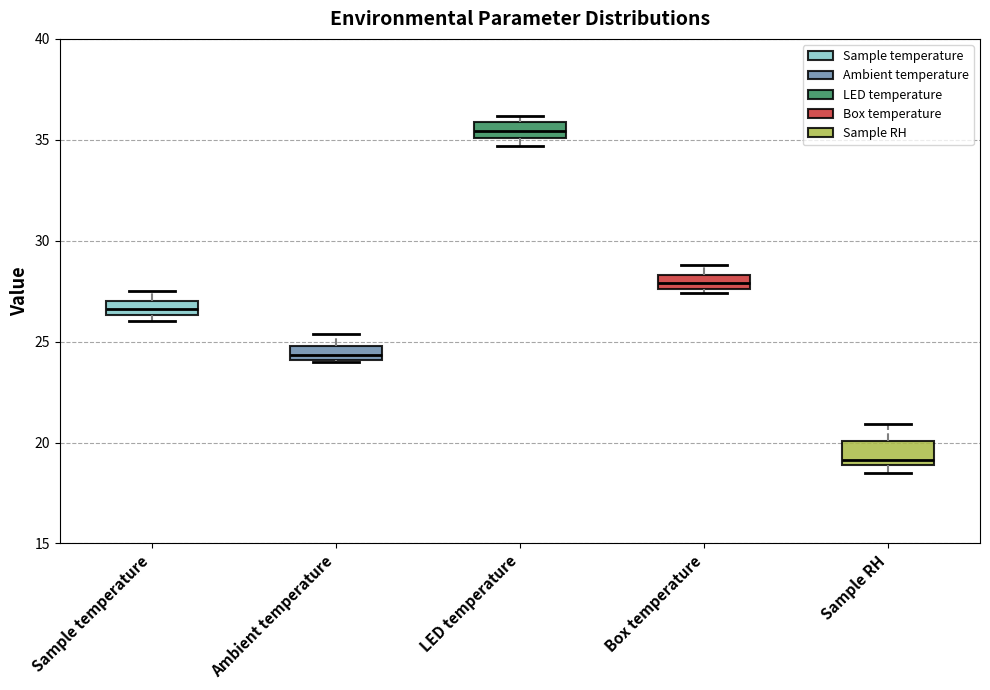

Where does the median line of the box for Ambient temperature sit on the y-axis? The values are not printed on the chart, so give them approximately, as read against the axis.

24.5